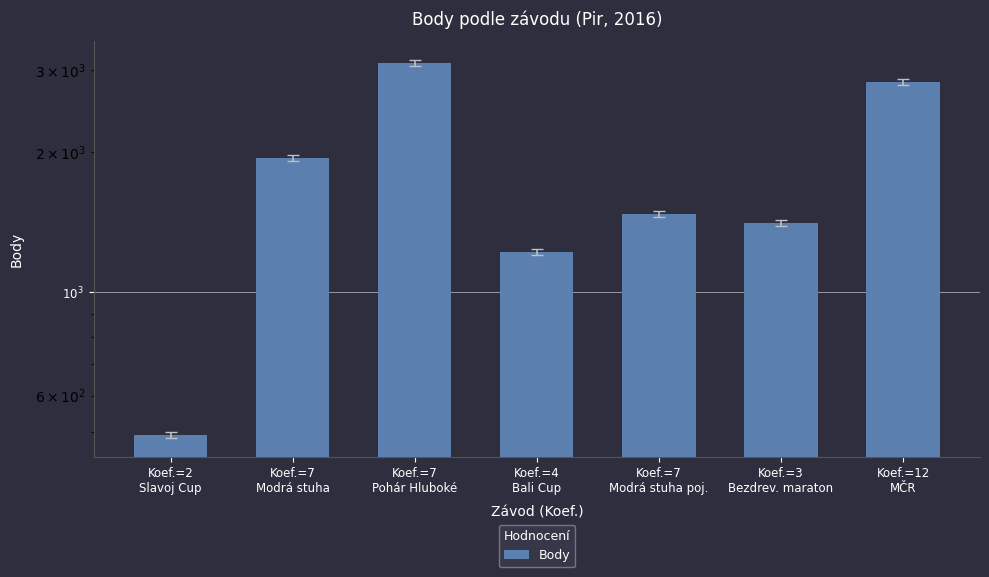

What is the label of the 6th bar from the right?

Koef.=7
Modrá stuha